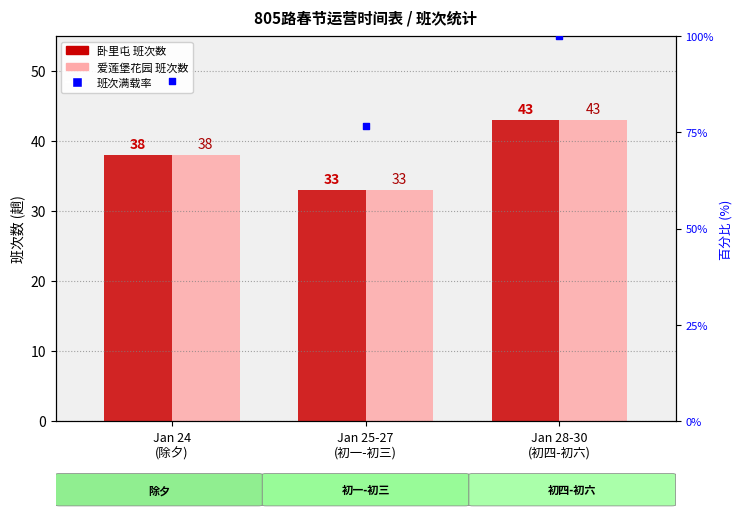

Is the value of 班次满载率 (估计) at Jan 28-30
(初四-初六) greater than the value of 卧里屯 班次数 at Jan 24
(除夕)?

Yes